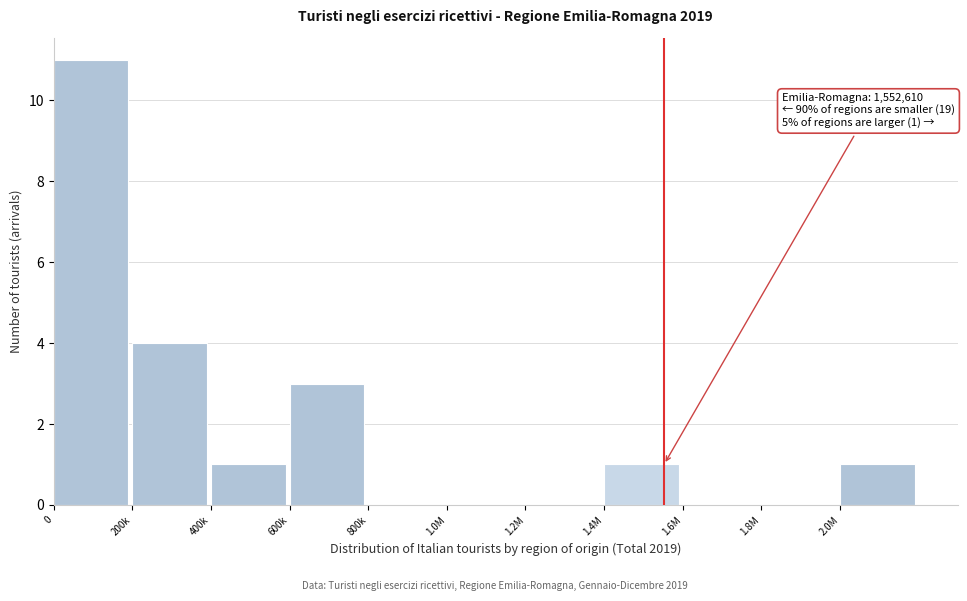

Reading left to right, list all the values displayed in this chart.

0=11	200k=4	400k=1	600k=3	800k=0	1.0M=0	1.2M=0	1.4M=1	1.6M=0	1.8M=0	2.0M=1